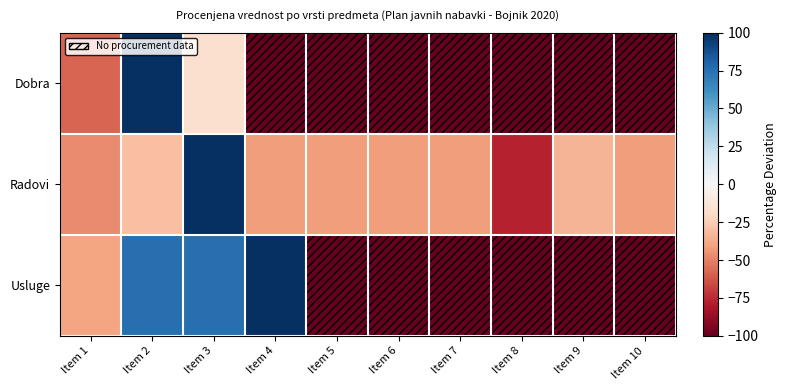

How many series are shown in this chart?

3